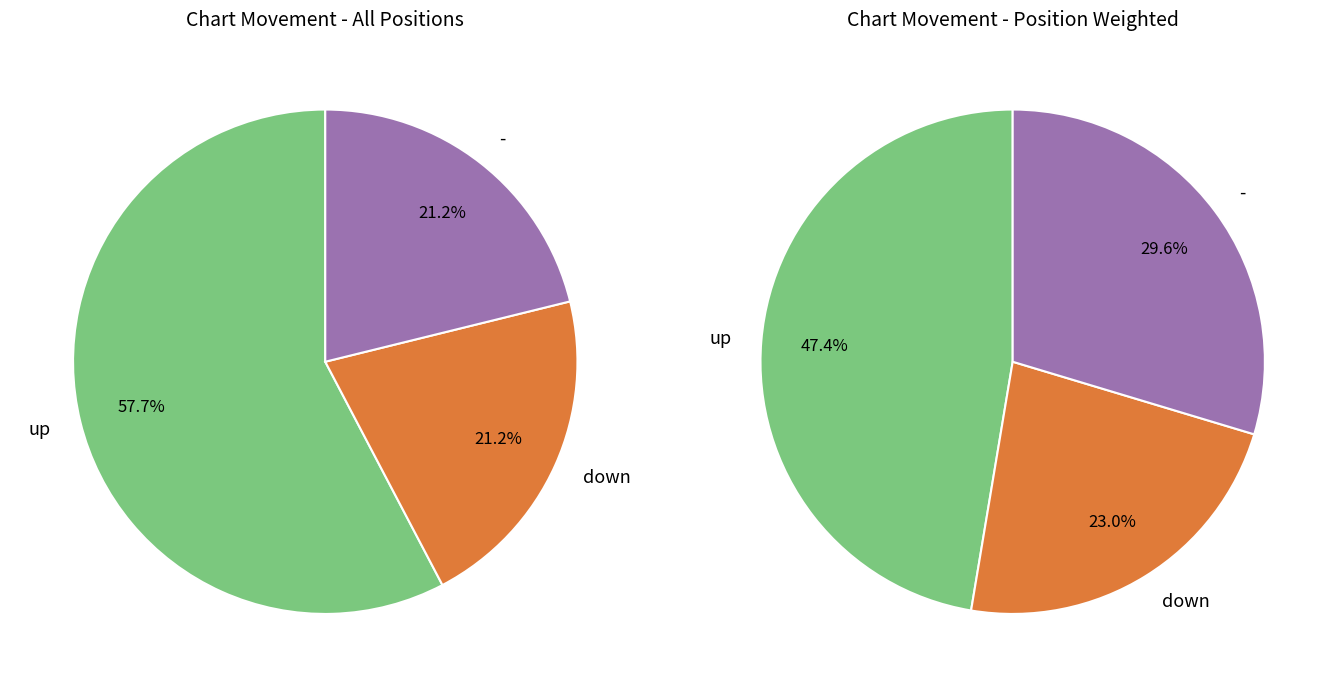

What is the change in value from up to -?

-19